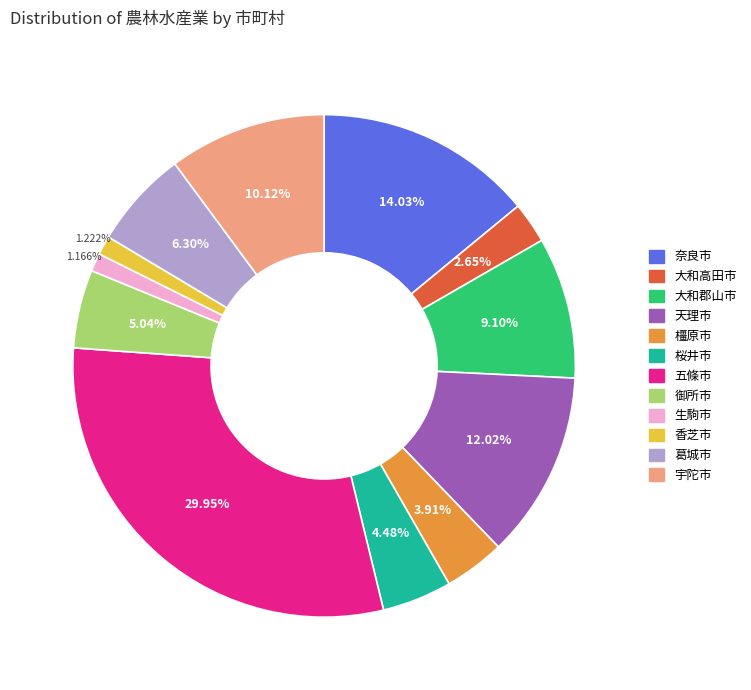

Is it true that 大和高田市 is 3% of the pie?

True